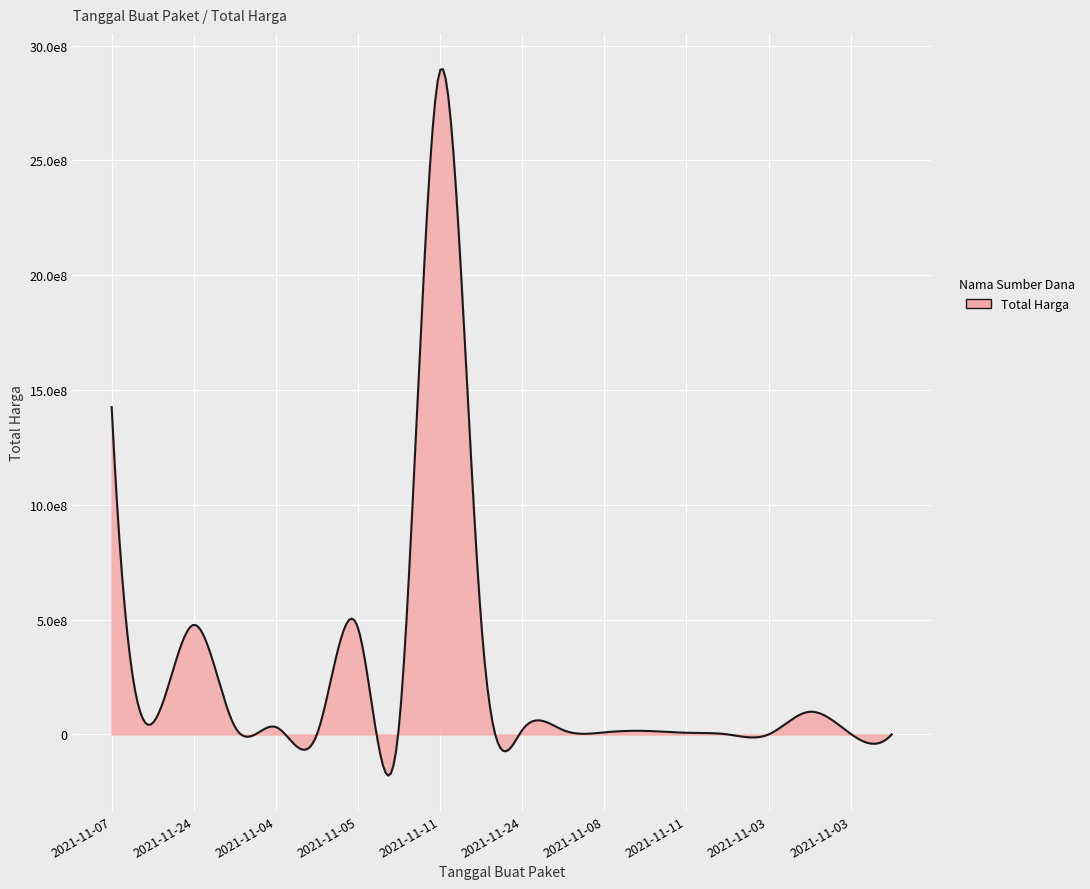

What is the greatest value displayed?

2892122000